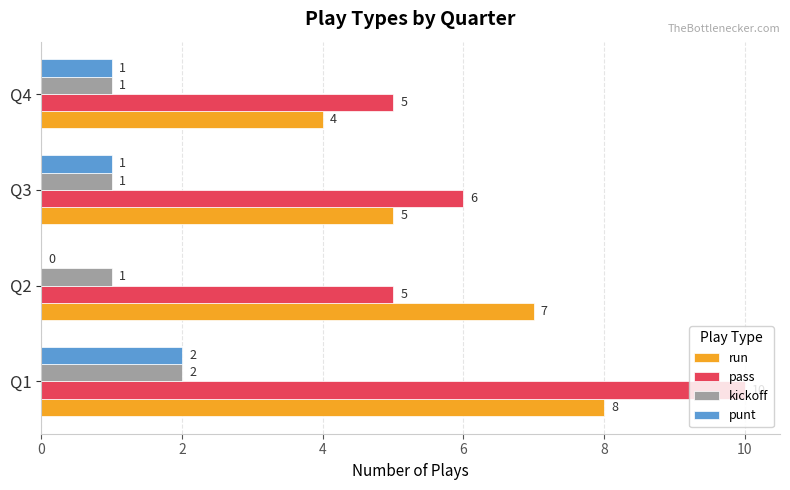

At which category is the sum across all series the highest?

Q1